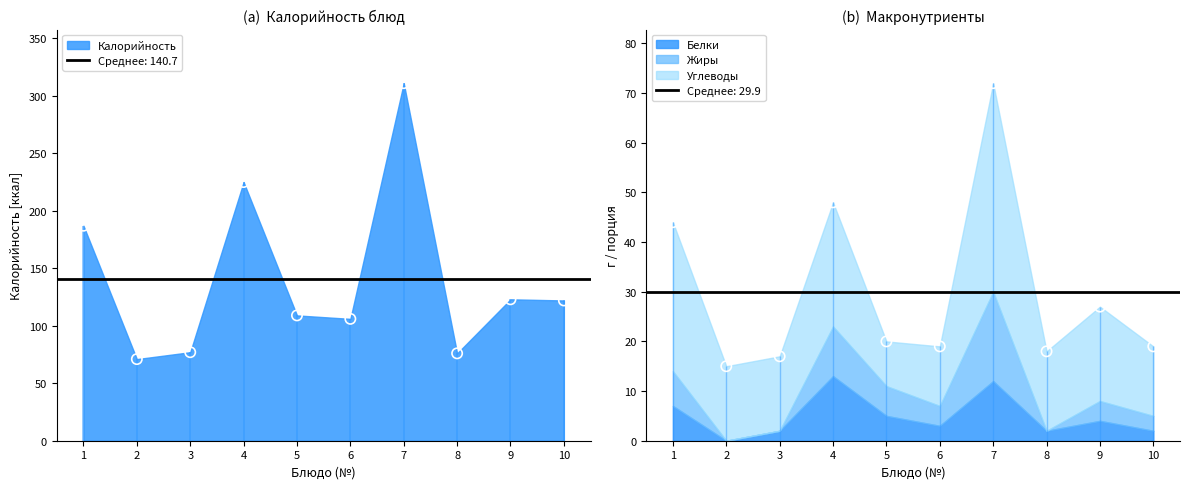

Which series has the largest total across all categories?

Калорийность